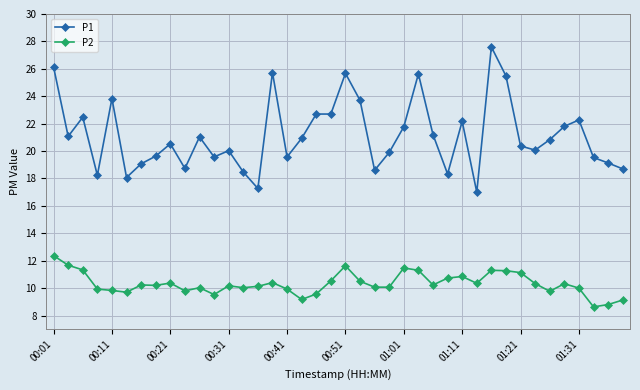

What is the average value of the P2 series?

10.3